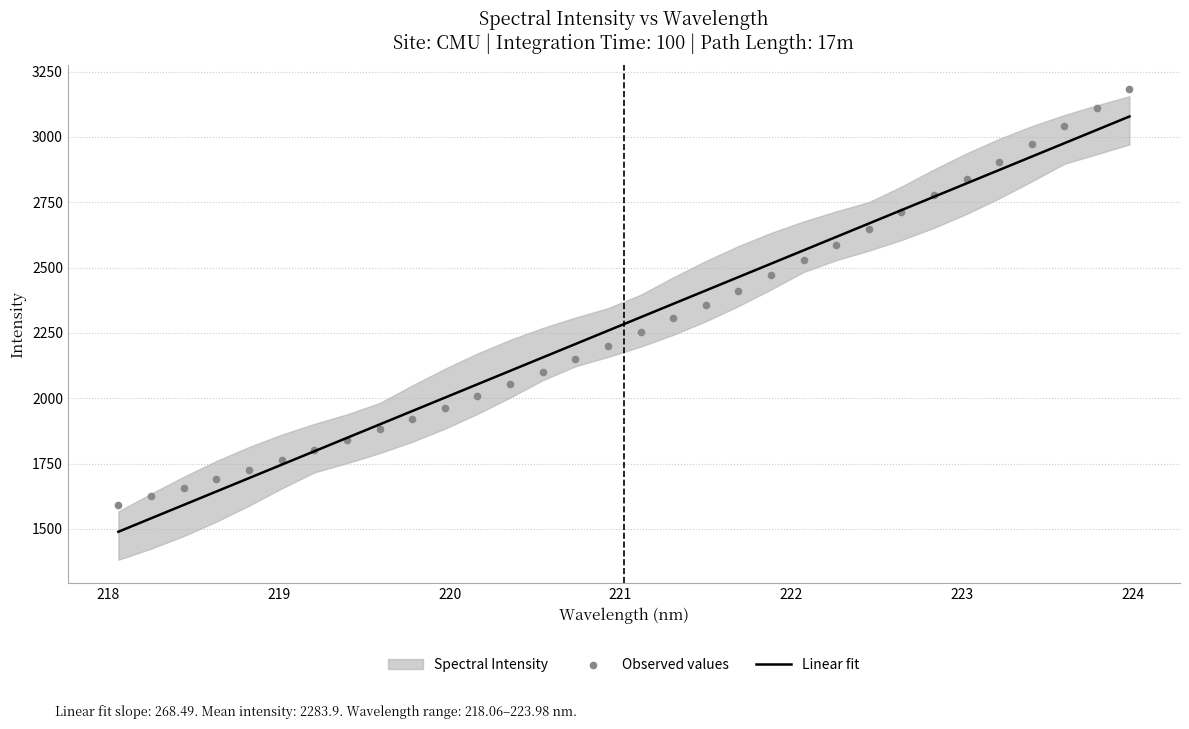

At how many categories does at least one series exceed 2688?

8